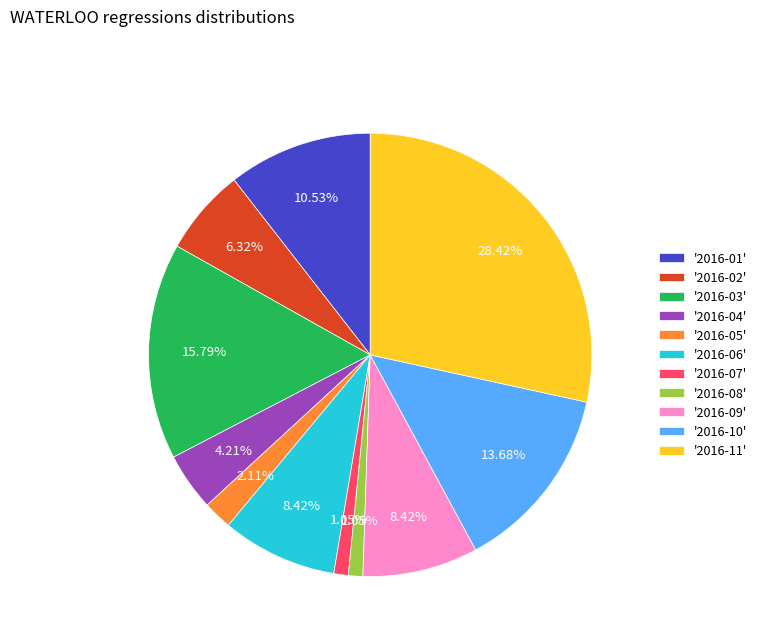

Is the sum of '2016-07' and '2016-11' greater than half?

No